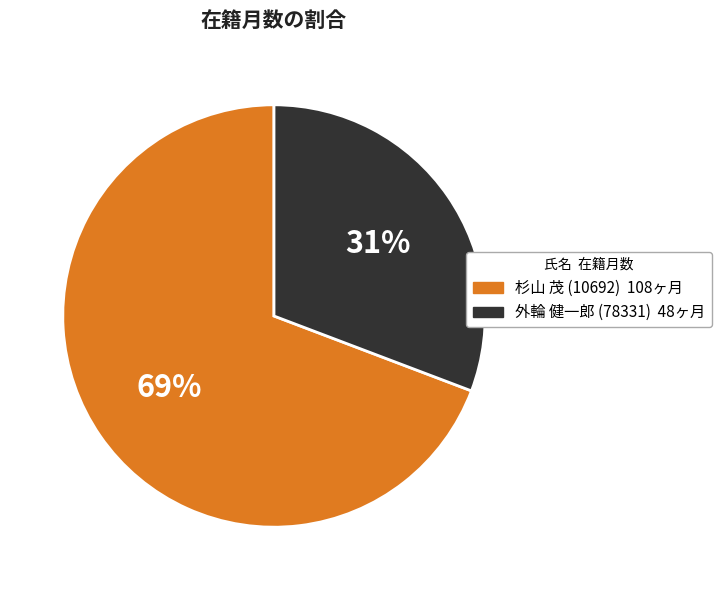

Count the number of slices in the pie.

2